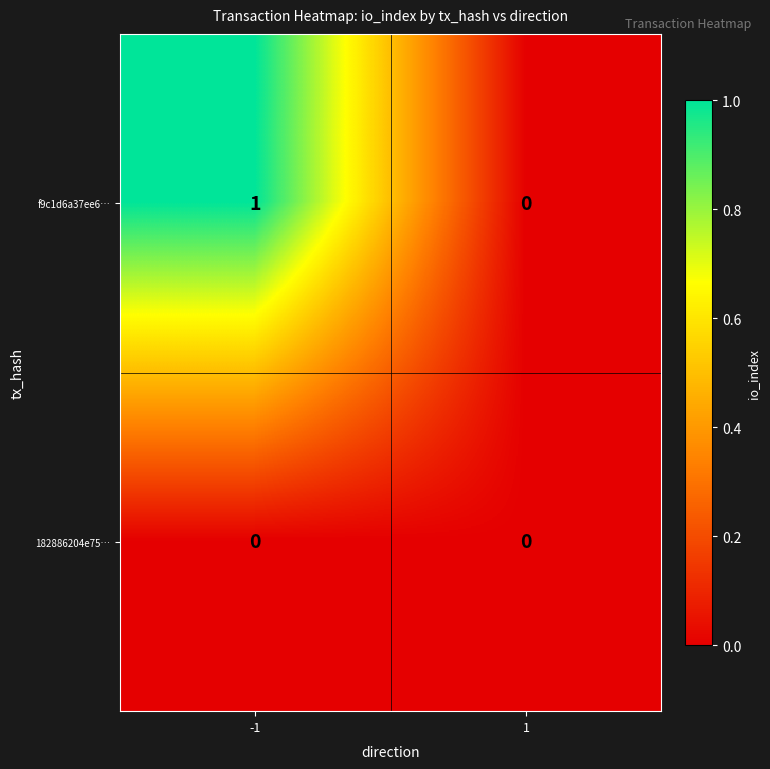

Which series has the widest spread of values?

f9c1d6a37ee6…